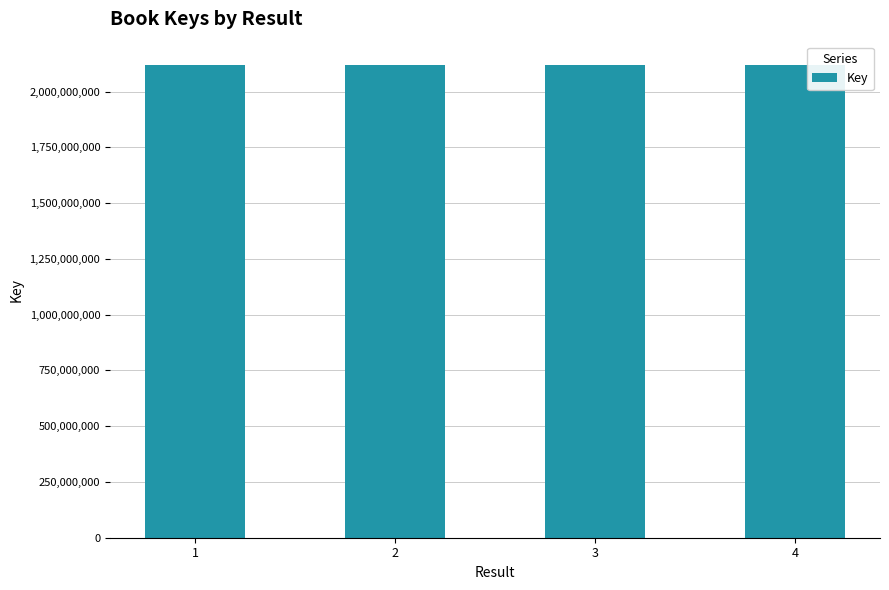

What is the difference between the second highest and minimum values?

6989